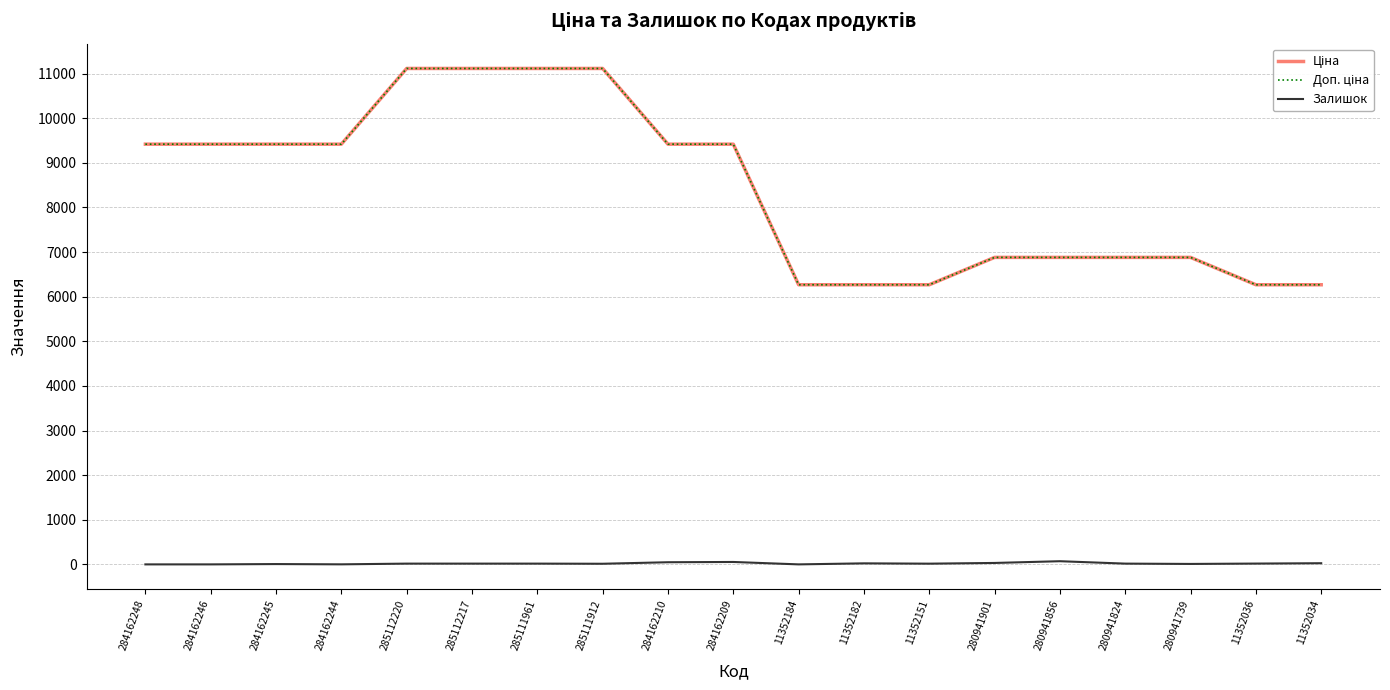

List the series in order of their peak value, lowest first.

Залишок, Ціна, Доп. ціна